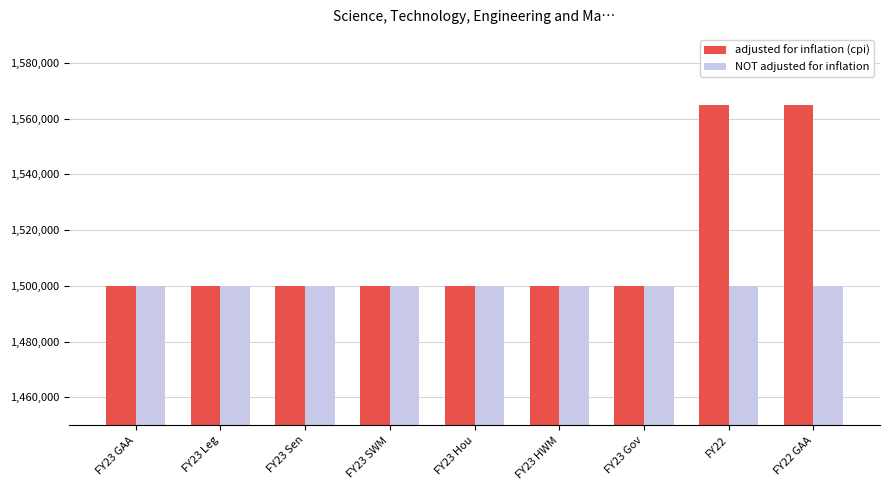

What is the label of the 2nd bar from the right?

FY22